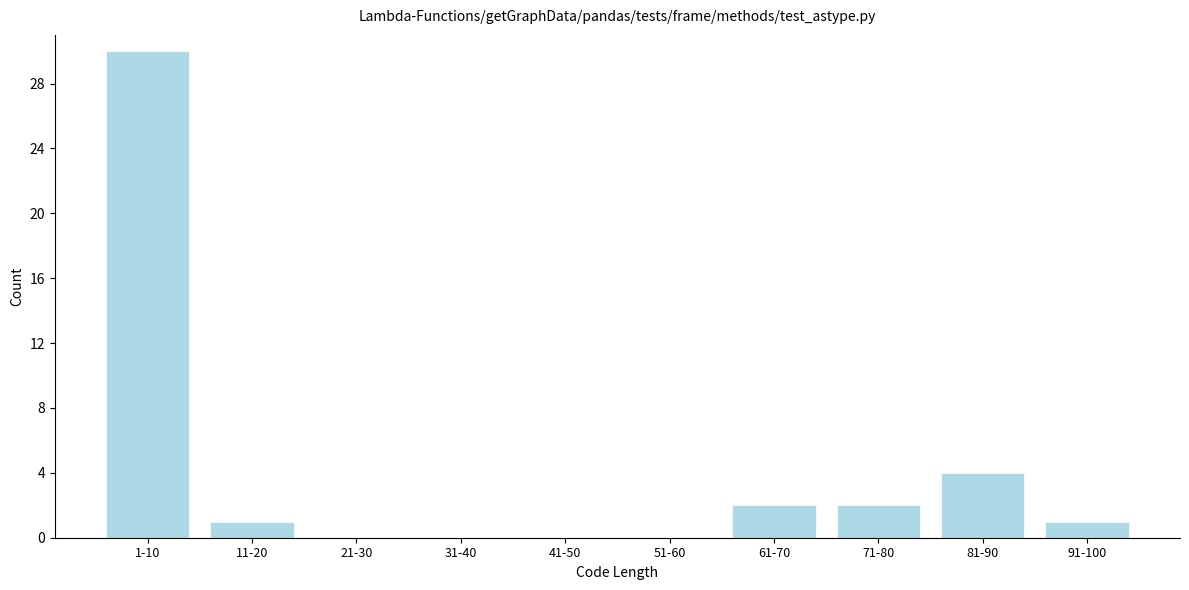

Reading left to right, list all the values displayed in this chart.

1-10=30	11-20=1	21-30=0	31-40=0	41-50=0	51-60=0	61-70=2	71-80=2	81-90=4	91-100=1